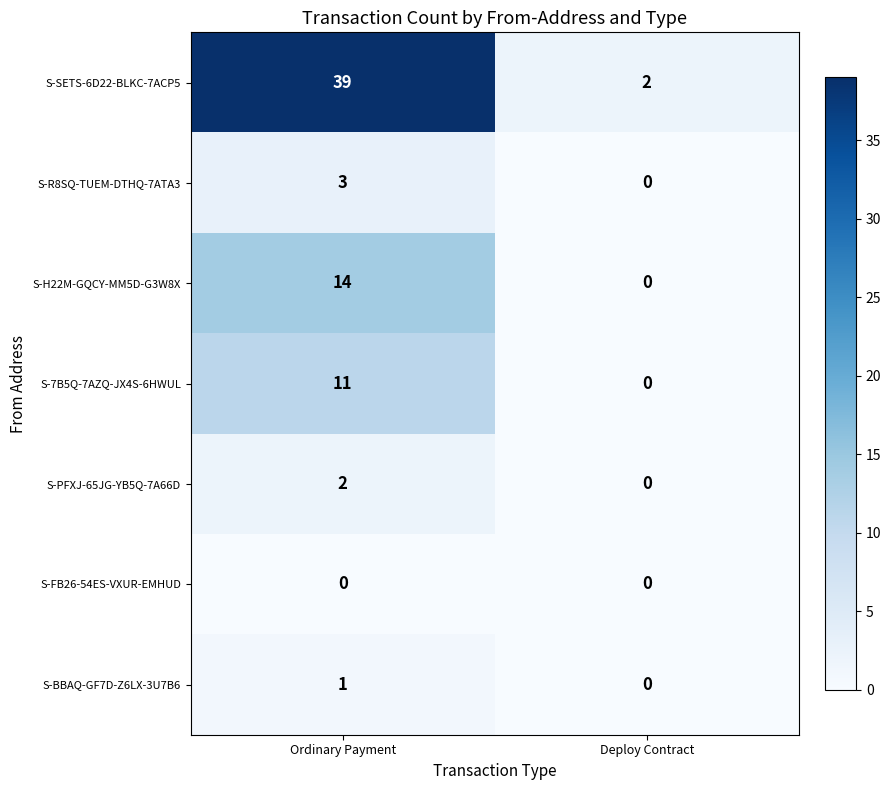

How many values in the S-SETS-6D22-BLKC-7ACP5 series are below 39?

1